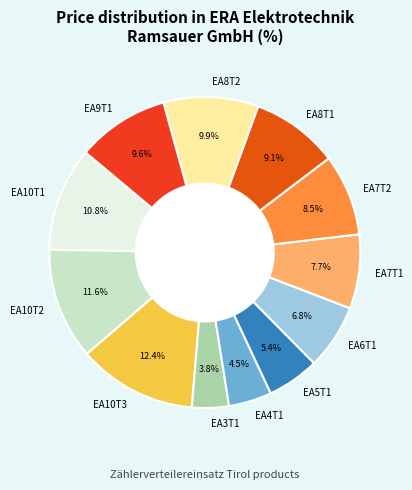

Is EA7T2 the majority of the pie?

No